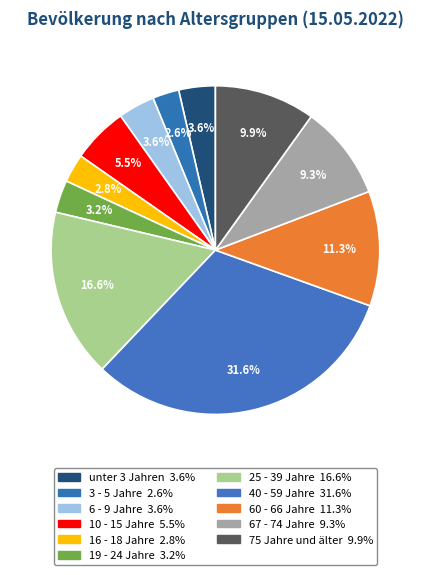

True or false: 60 - 66 Jahre accounts for 26% of the total.

False